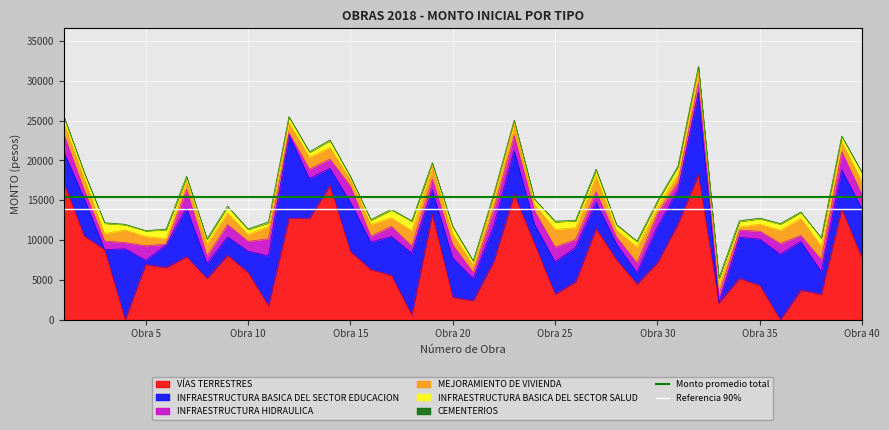

What is the maximum value for VÍAS TERRESTRES?

18203.0